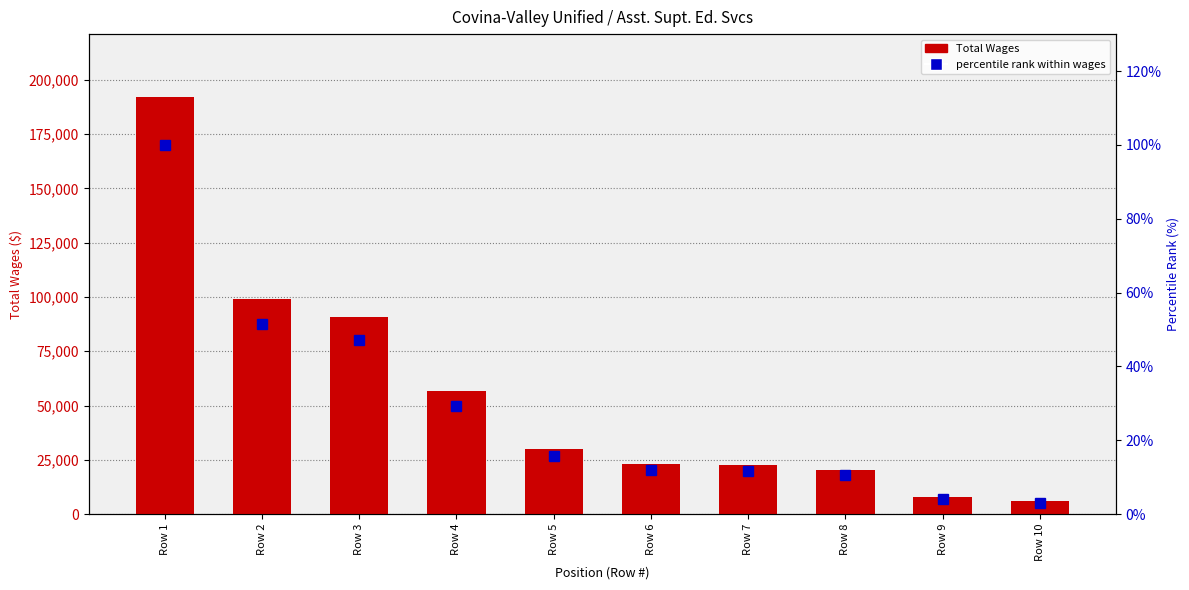

The value of Total Wages at Row 6 is 23334.0. True or false?

True